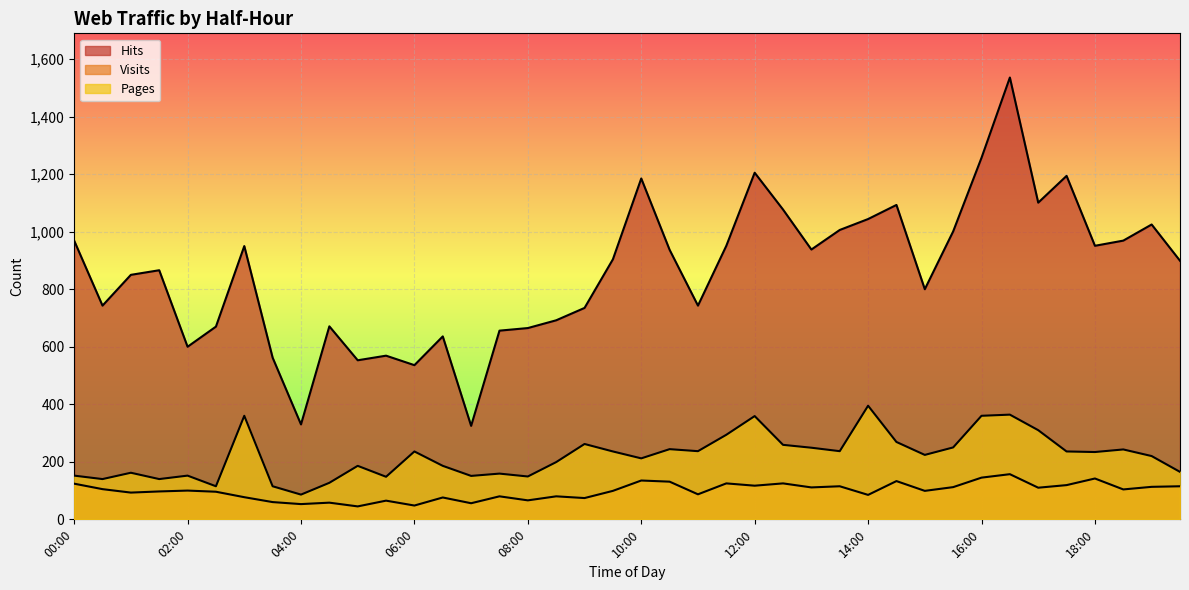

Reading right to left, extract all data points from this chart.

Hits: 899	1025	969	951	1194	1101	1536	1257	1001	800	1093	1044	1006	938	1077	1205	951	743	937	1185	904	735	692	665	656	325	636	536	569	553	671	330	562	950	670	600	866	850	743	969
Visits: 115	113	104	142	119	110	157	145	112	99	133	85	115	111	125	117	125	87	131	135	99	74	80	66	80	56	76	48	65	45	58	53	60	77	96	100	97	93	105	124
Pages: 165	220	243	234	236	310	364	360	250	224	269	395	237	249	259	359	294	237	244	212	236	262	199	149	159	151	186	236	148	186	127	86	115	360	115	152	140	162	140	152